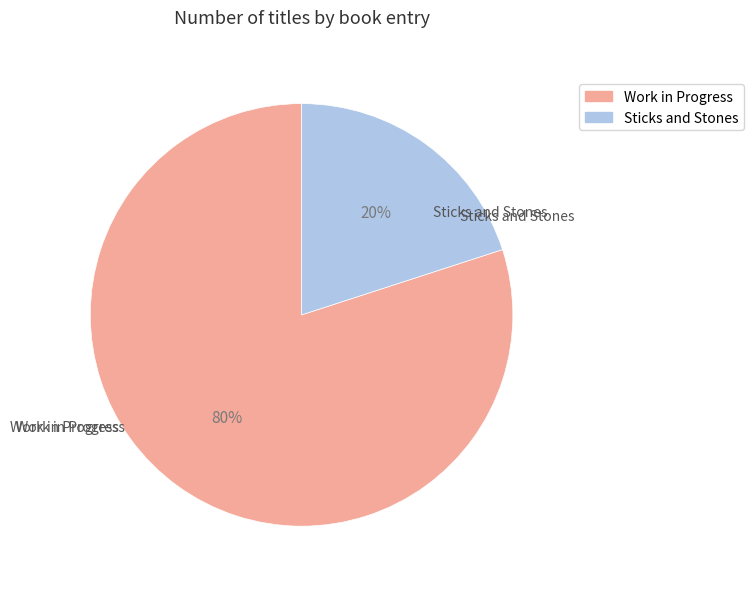

What percentage is the Sticks and Stones slice, to the nearest percent?

20%